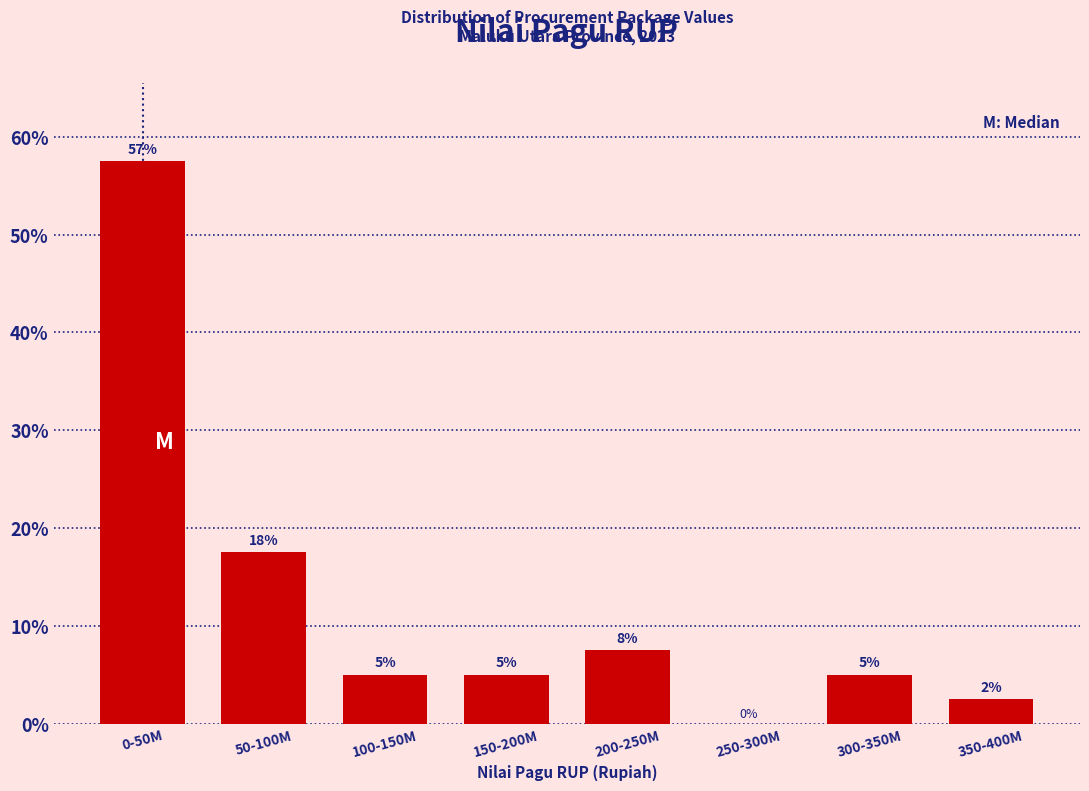

What is the sum of all values?

100.0